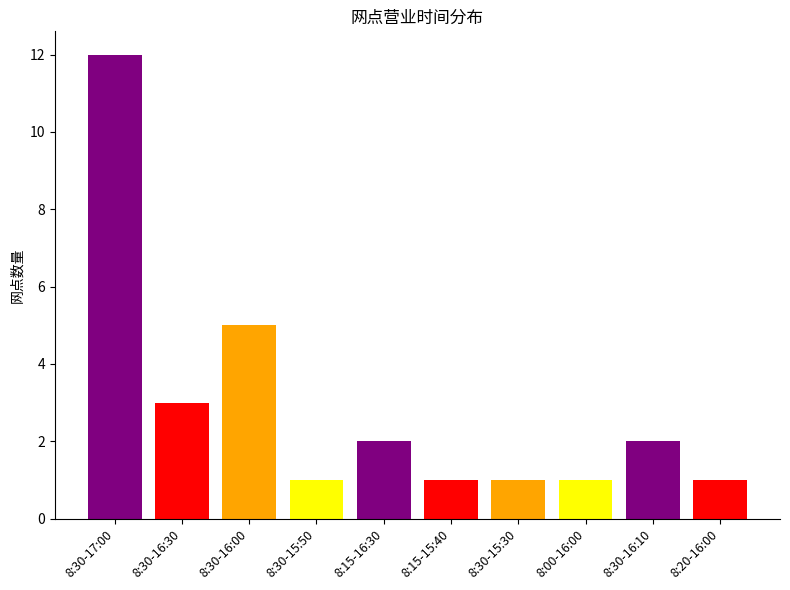

Reading right to left, list all the values displayed in this chart.

8:20-16:00=1	8:30-16:10=2	8:00-16:00=1	8:30-15:30=1	8:15-15:40=1	8:15-16:30=2	8:30-15:50=1	8:30-16:00=5	8:30-16:30=3	8:30-17:00=12